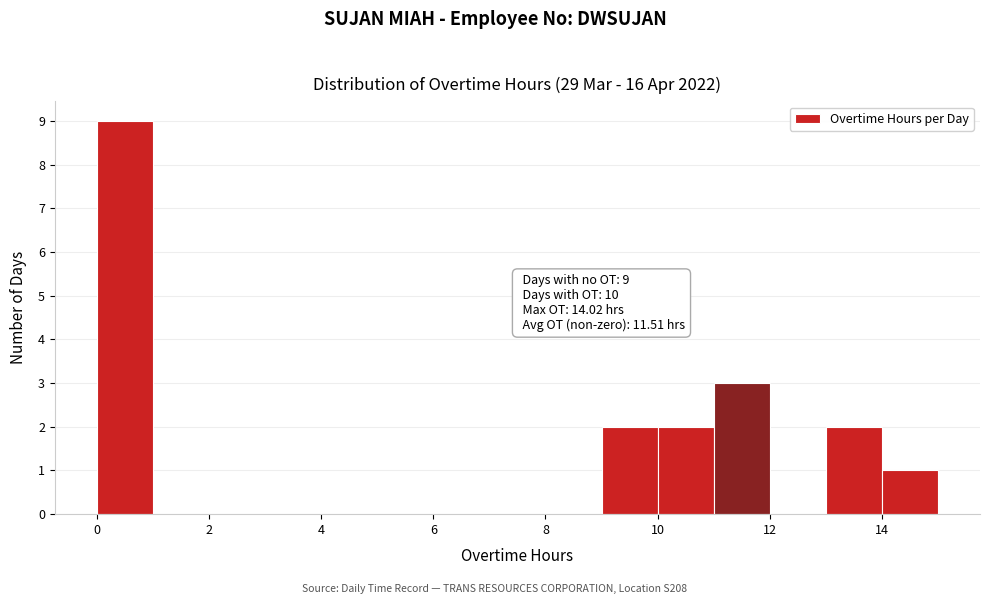

Over which range of the x-axis is the bar tallest?

0 to 1